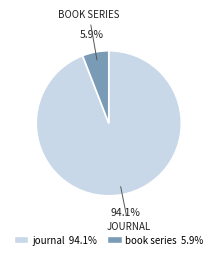

To the nearest percent, what is the average slice percentage?

50%